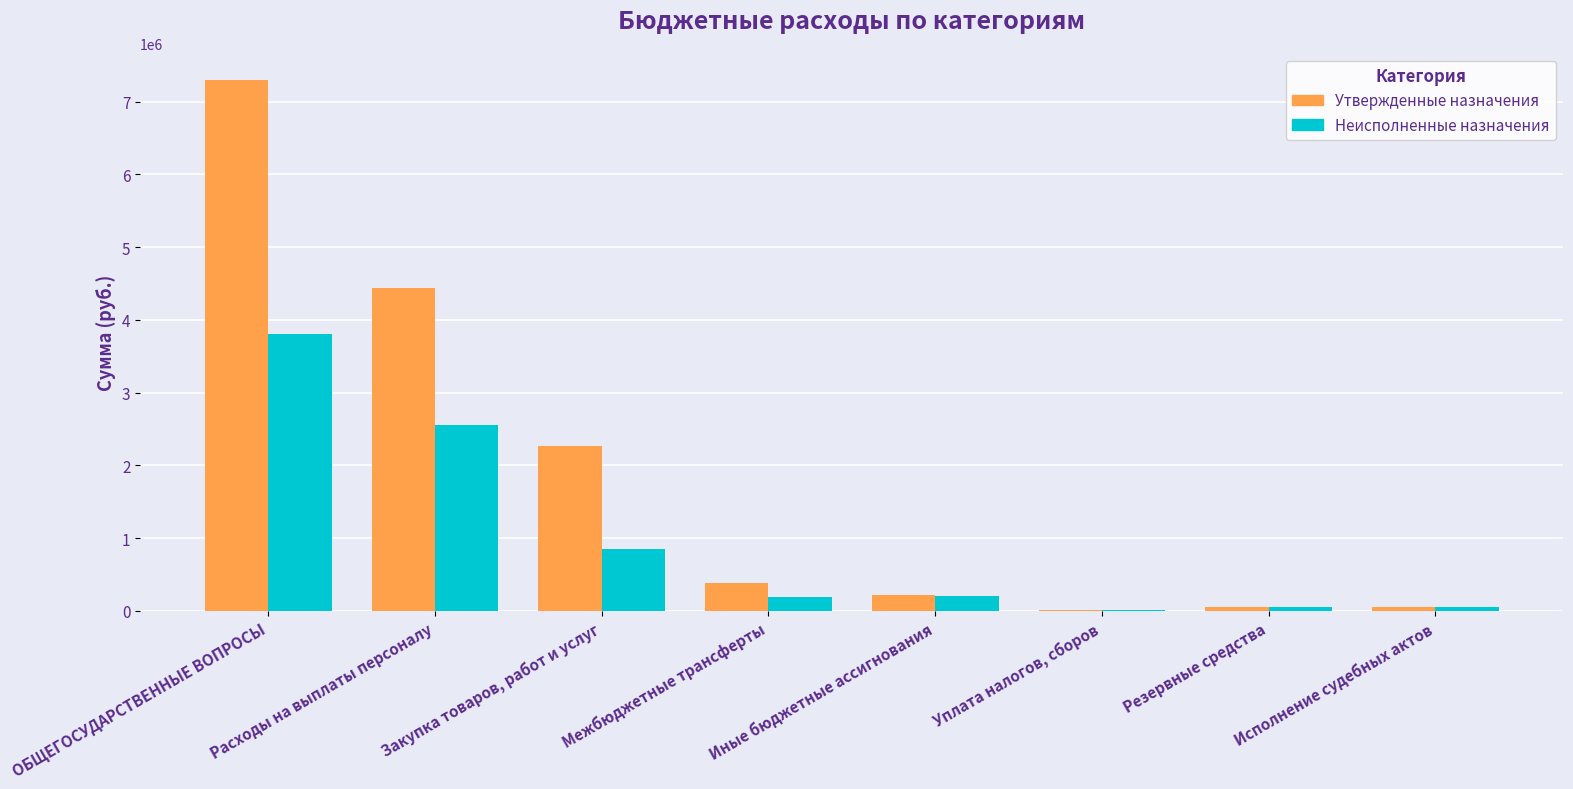

What is the sum of the Неисполненные назначения values at Закупка товаров, работ и услуг and ОБЩЕГОСУДАРСТВЕННЫЕ ВОПРОСЫ?

4664880.7